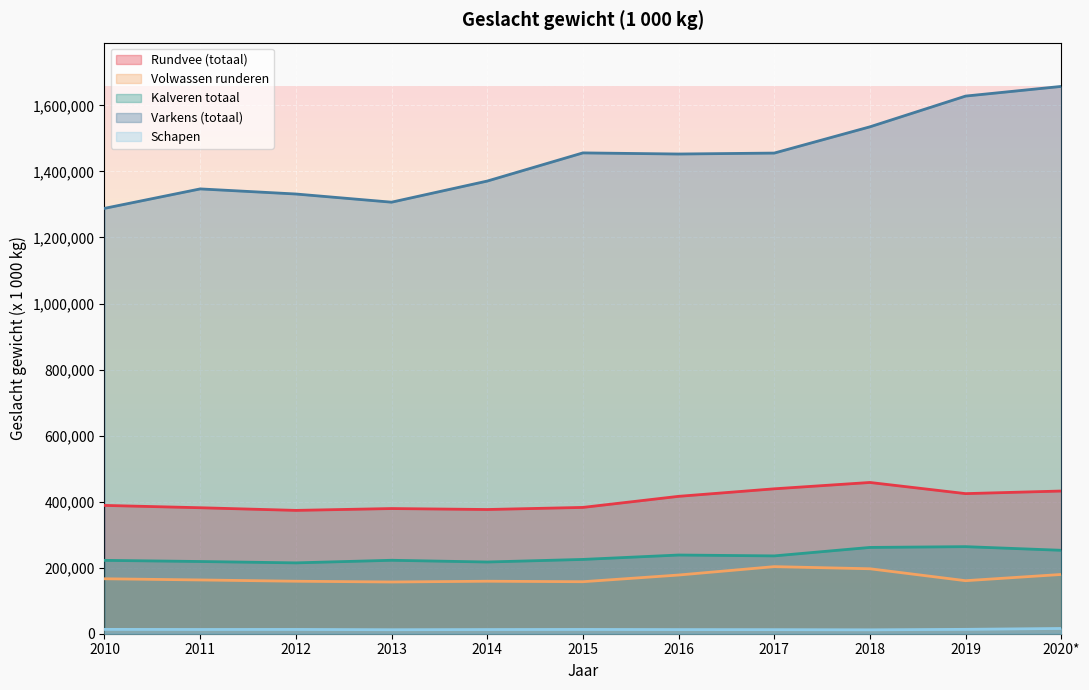

True or false: Schapen and Kalveren totaal cross at least once.

False